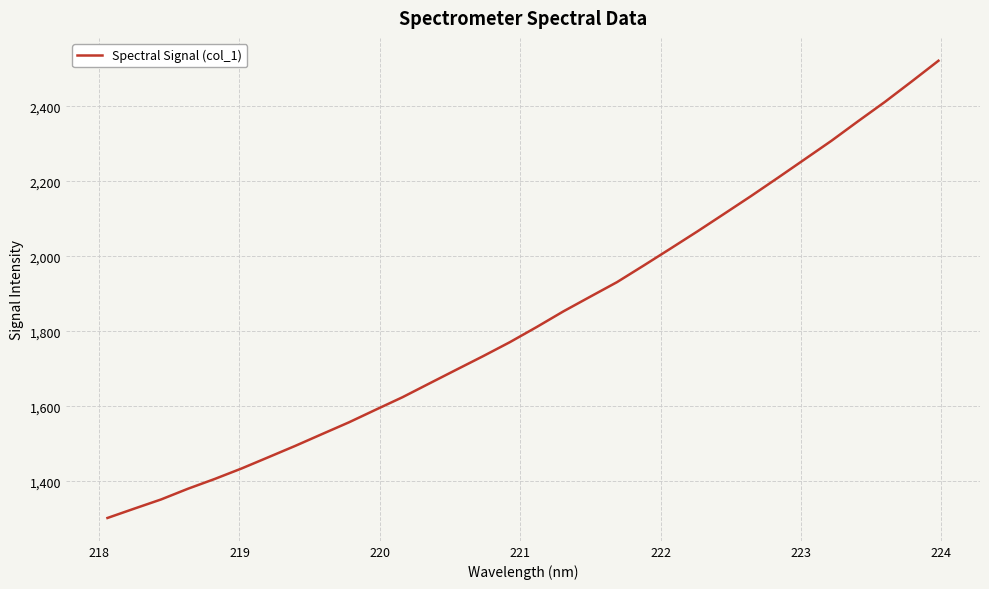

What is the maximum value shown in the chart?

2521.4